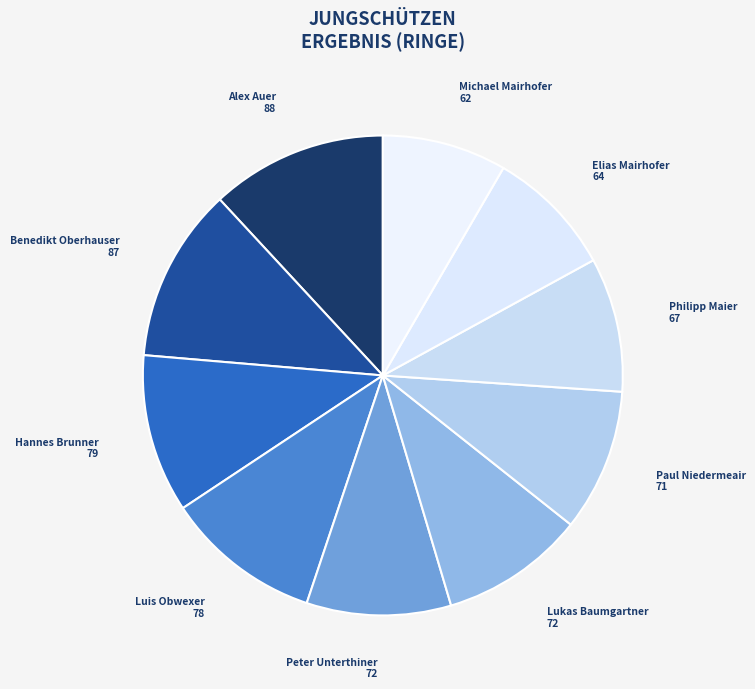

Is the sum of Hannes Brunner and Lukas Baumgartner greater than half?

No